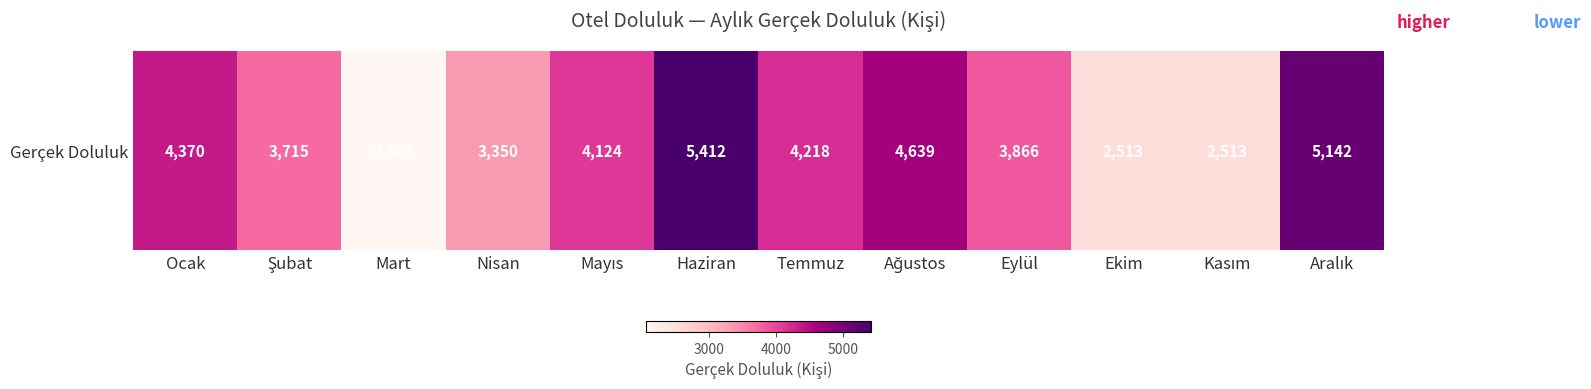

True or false: the data shows 3715 at Şubat.

True